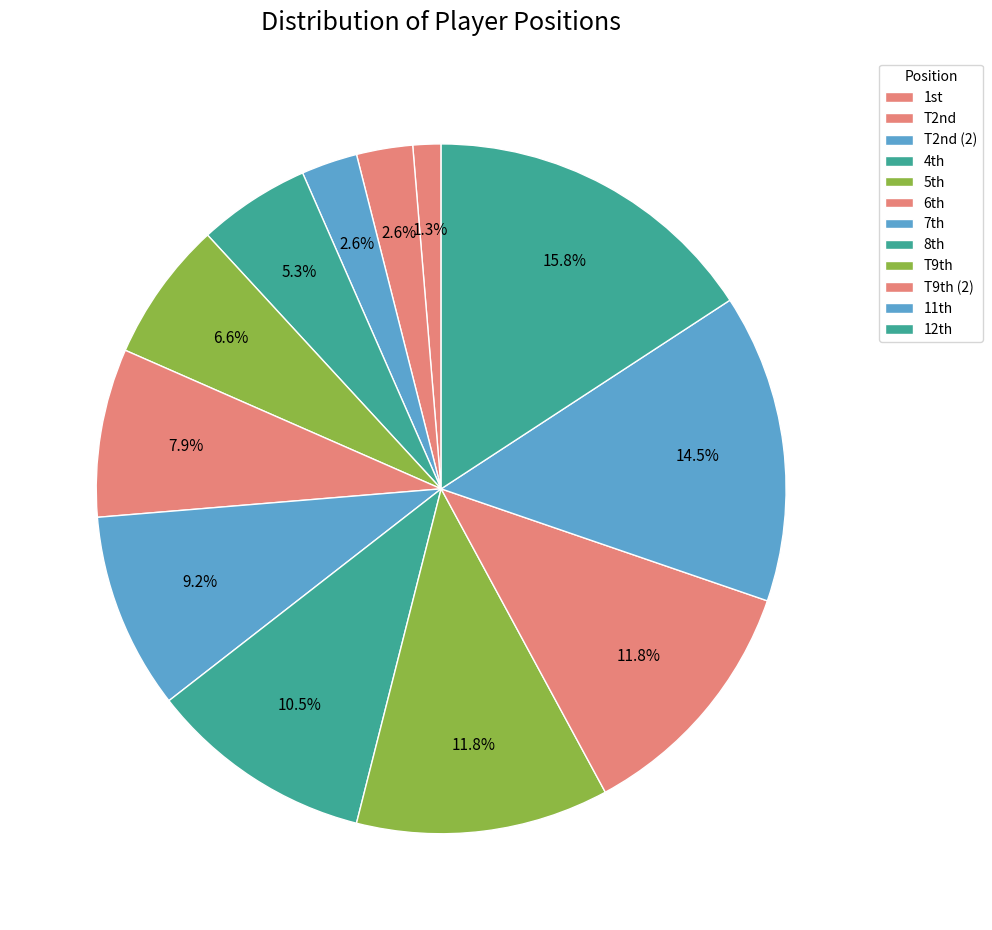

Count the number of slices in the pie.

12